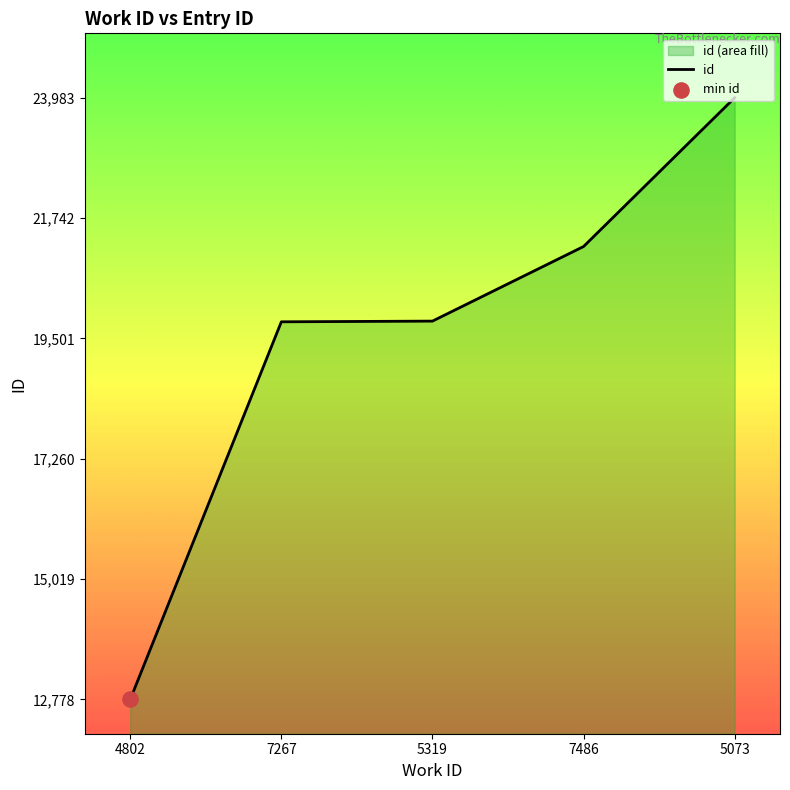

What is the change in value from 5319 to 5073?

+4160